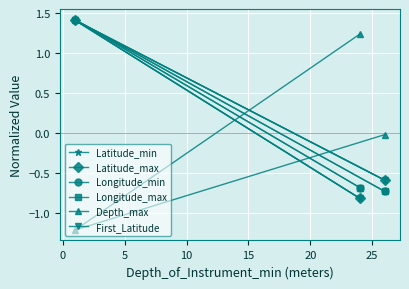

What value does the Depth_max series have at 0?

-1.2